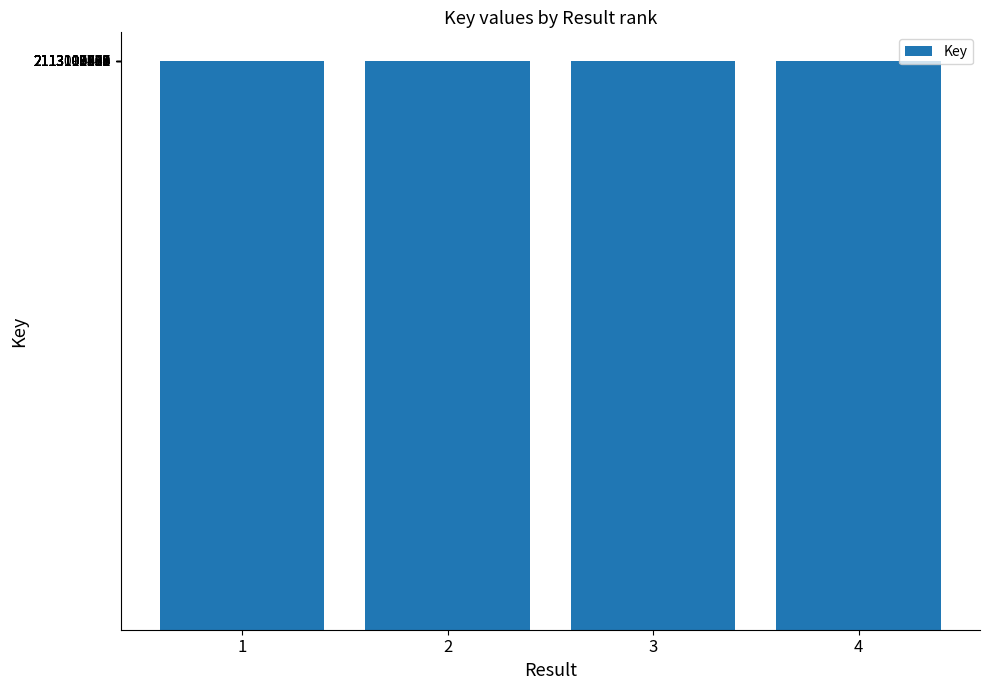

Read the value at 4, to the nearest 10.

2113099440